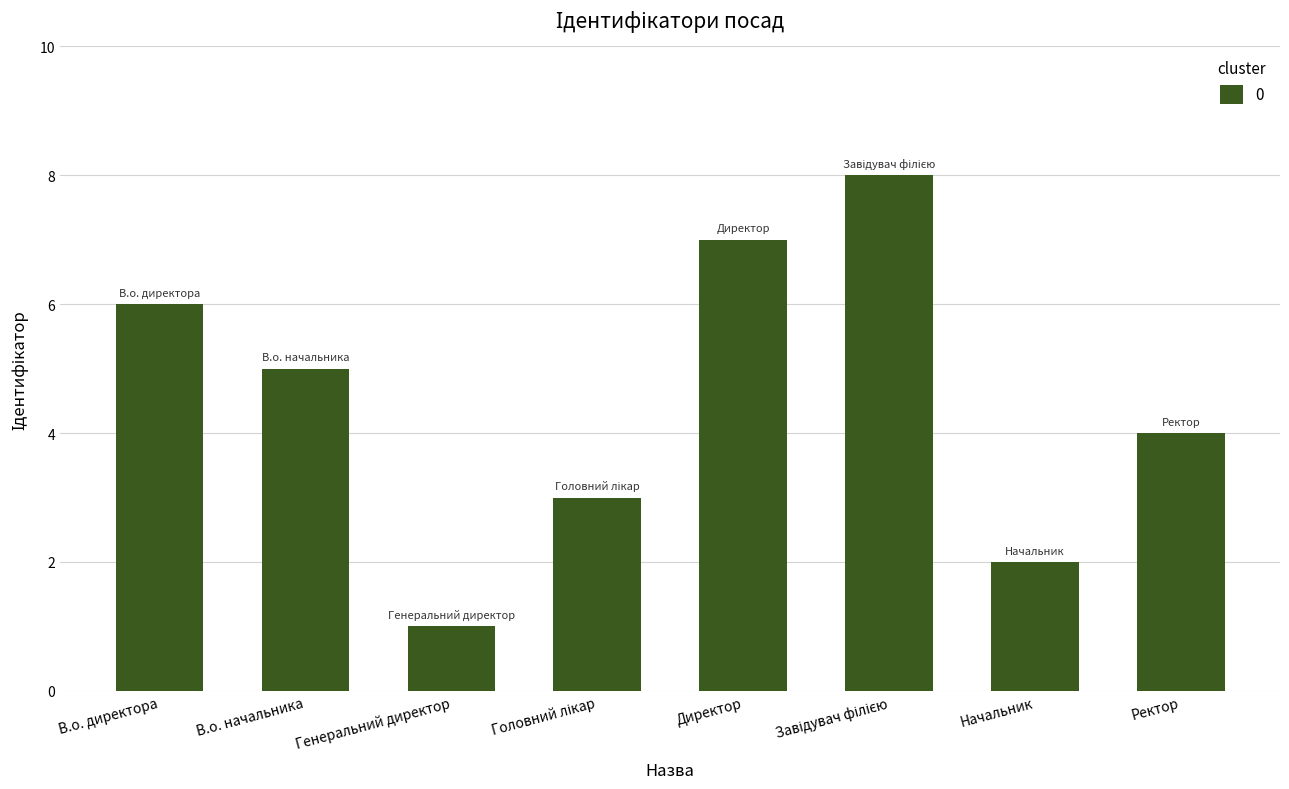

What is the maximum value shown in the chart?

8